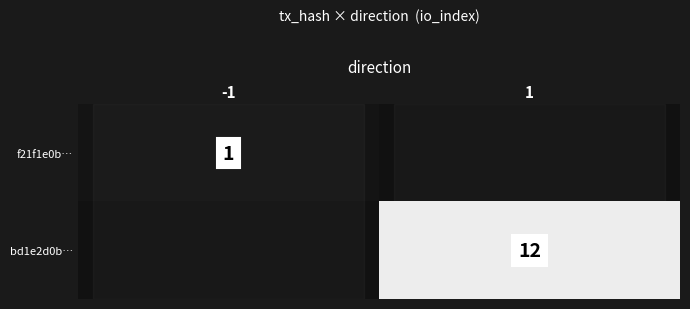

Is the value of f21f1e0b… at -1 greater than the value of bd1e2d0b… at 1?

No